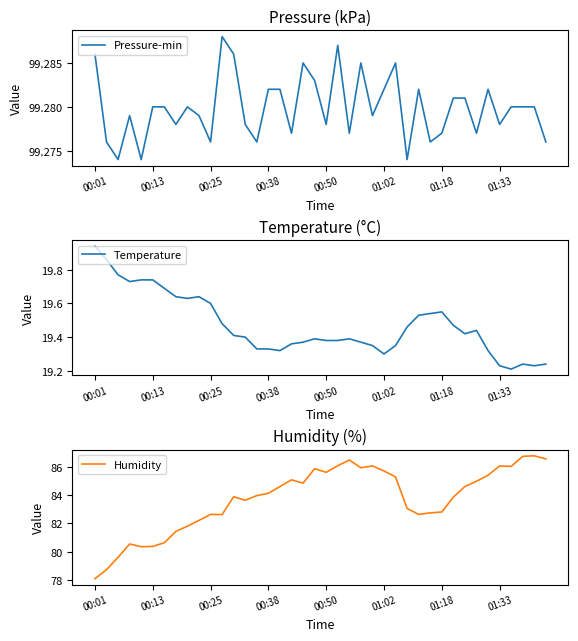

What is the lowest value of the Humidity series?

78.1